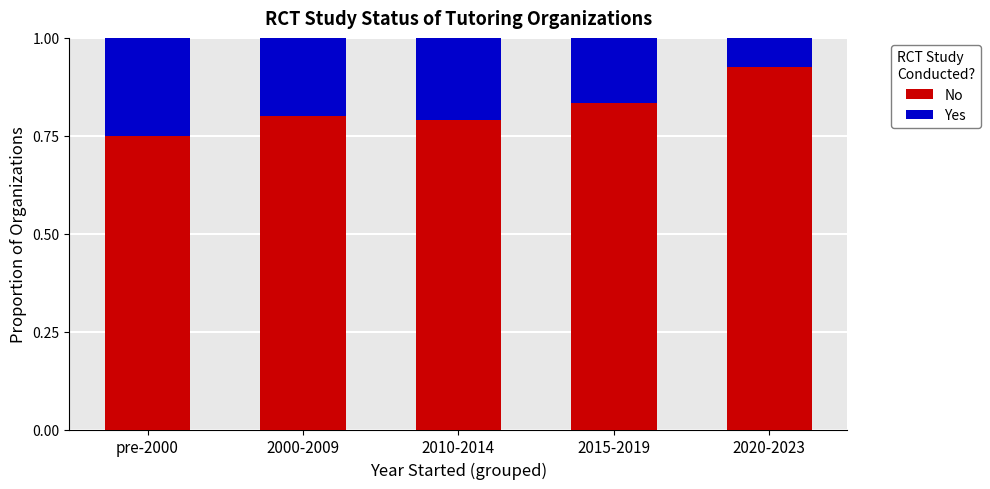

Which category has the highest value in the No series?

2020-2023